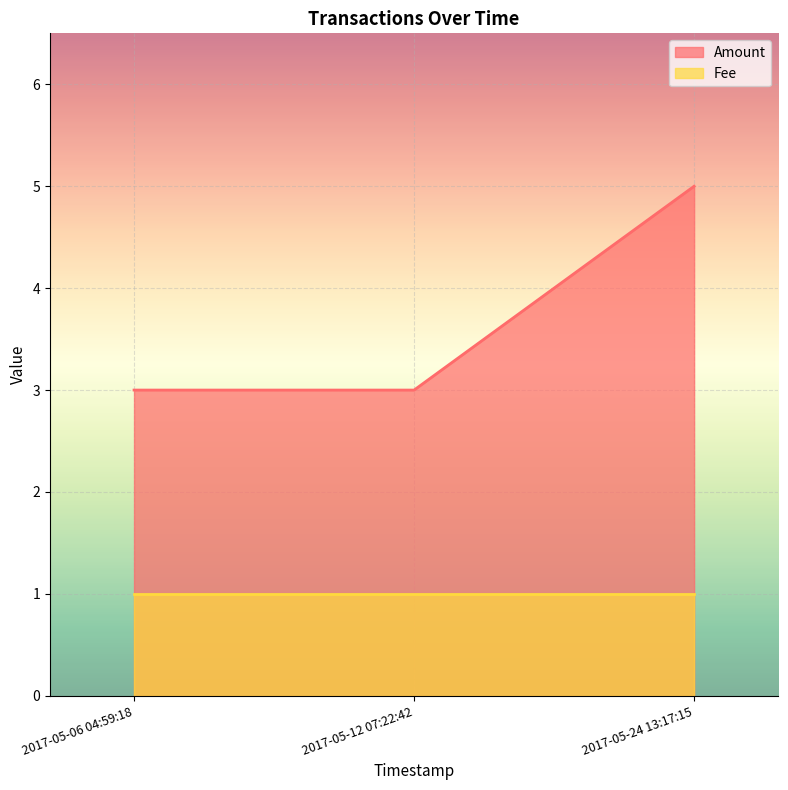

What position from the right is 2017-05-12 07:22:42?

2